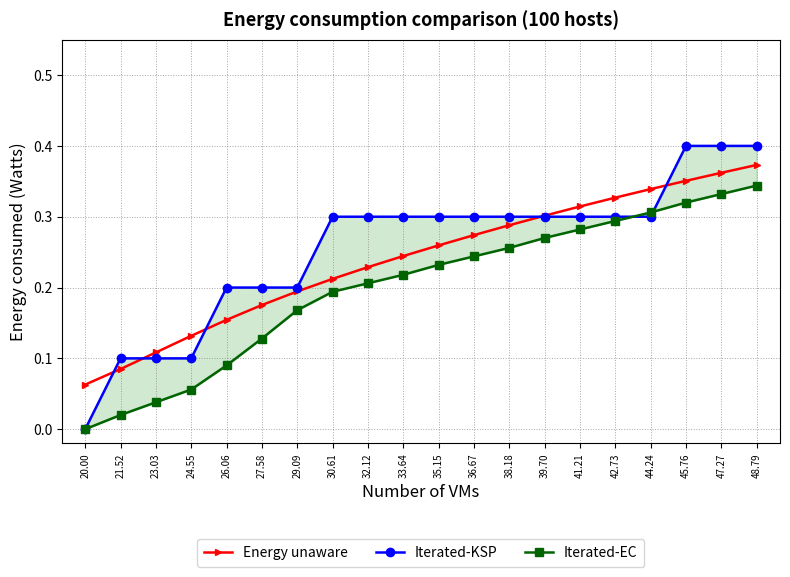

At which category is the sum across all series the highest?

48.79